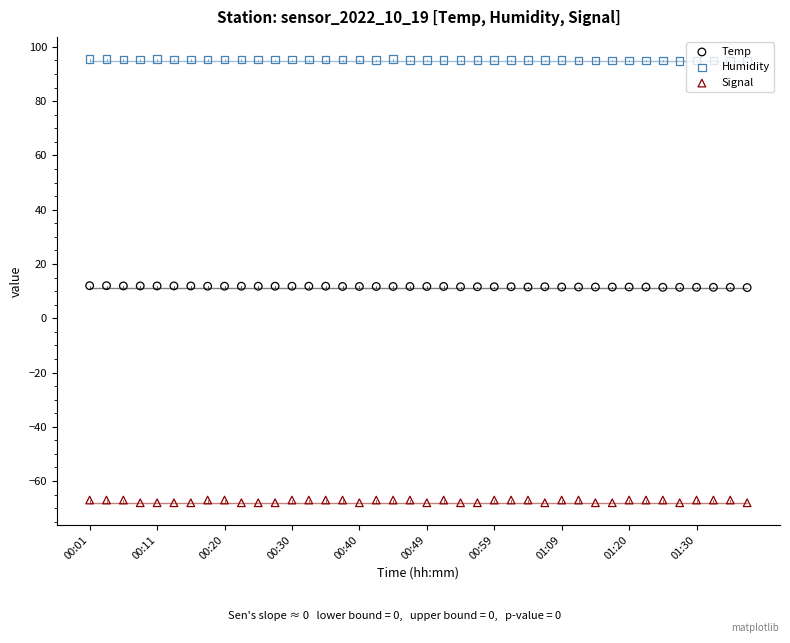

Which series has the largest total across all categories?

Humidity